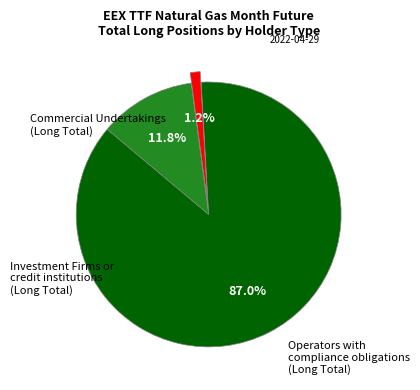

To the nearest percent, what is the difference between the largest and smallest slice percentages?

86%